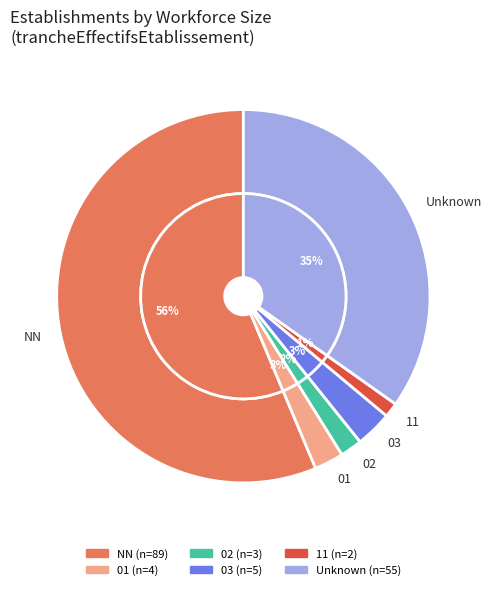

What is the change in value from 01 to 02?

-1